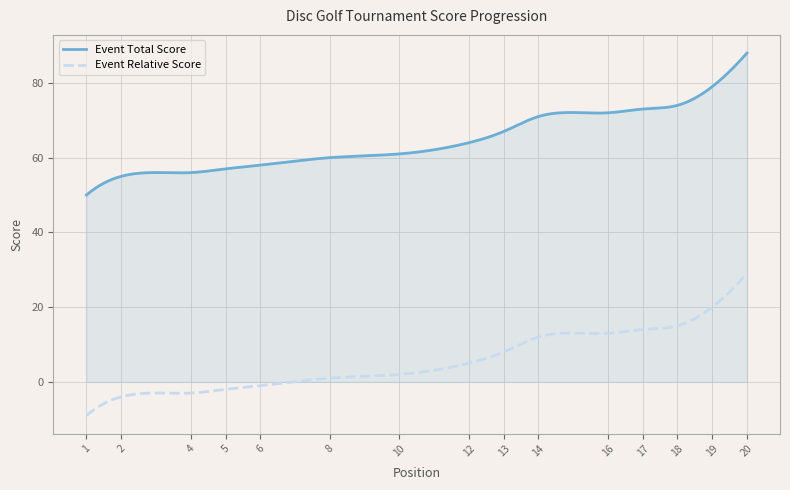

Does the chart have visible grid lines?

Yes